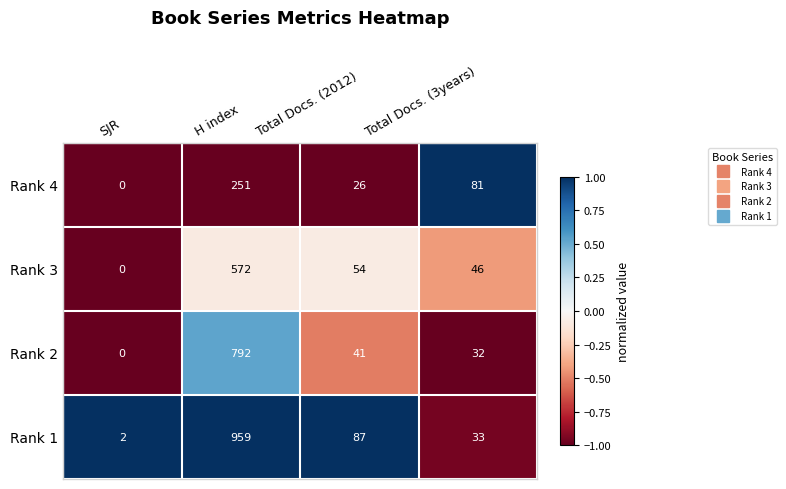

At Total Docs. (3years), list the series in order from largest to smallest.

Rank 4, Rank 3, Rank 1, Rank 2